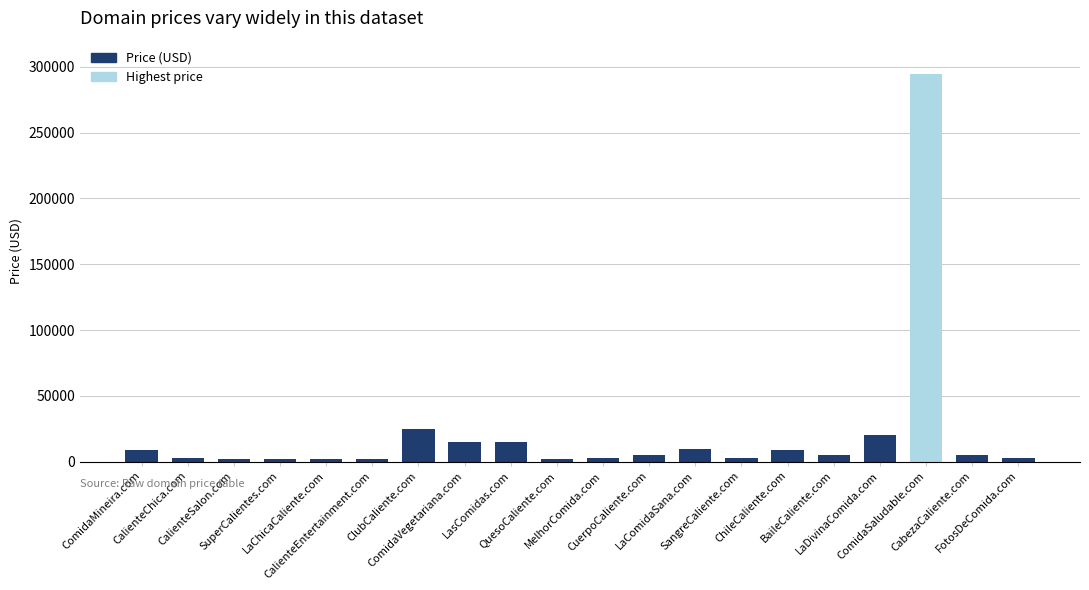

How many data points are less than 4888?

9